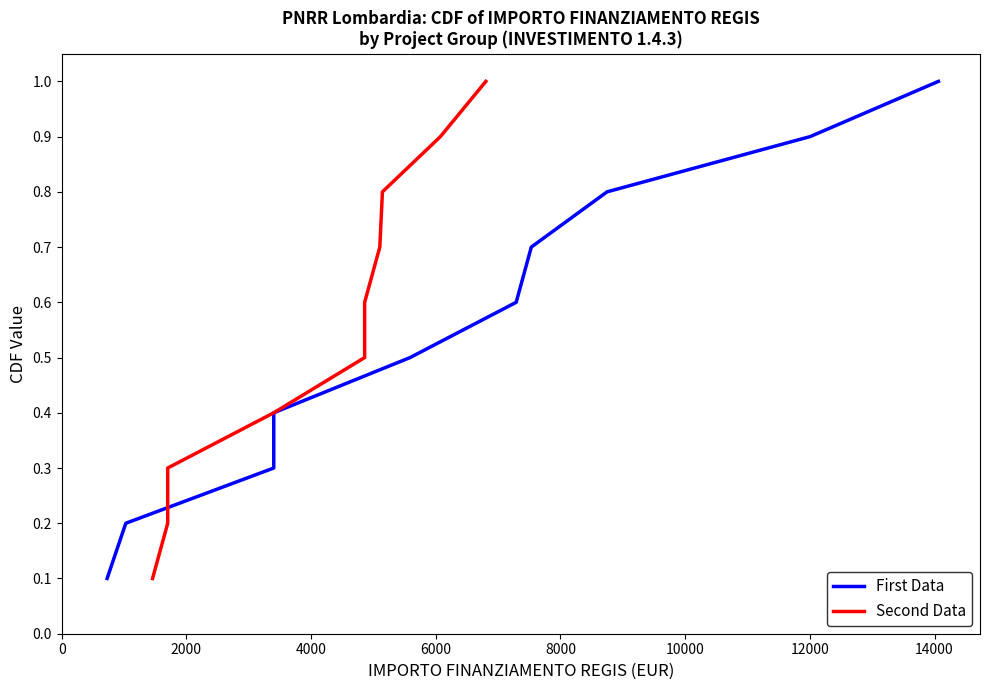

What is the difference between the maximum and minimum values in the First Data series?

0.9